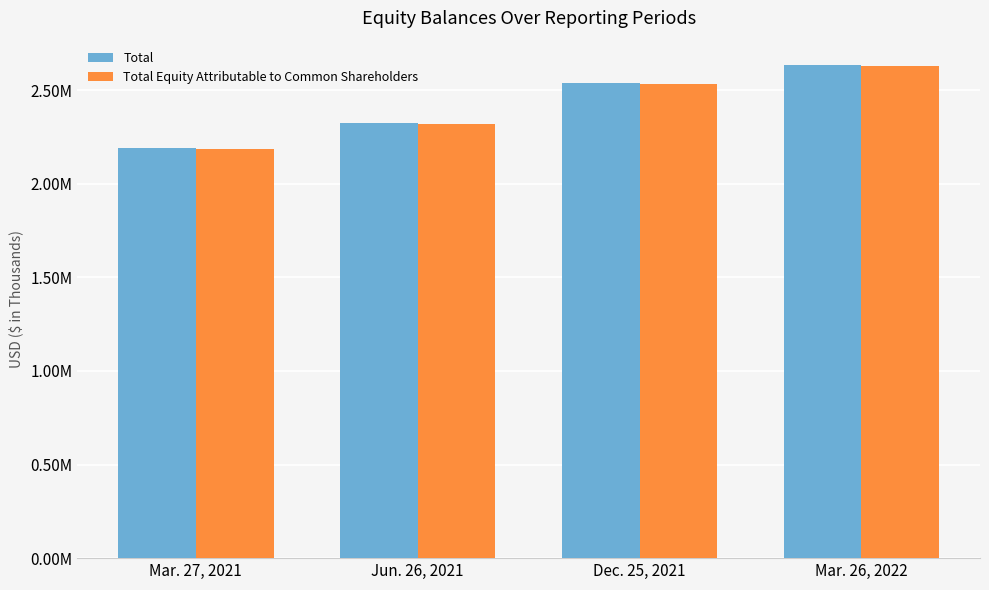

The value of Total Equity Attributable to Common Shareholders at Jun. 26, 2021 is 1406543. True or false?

False